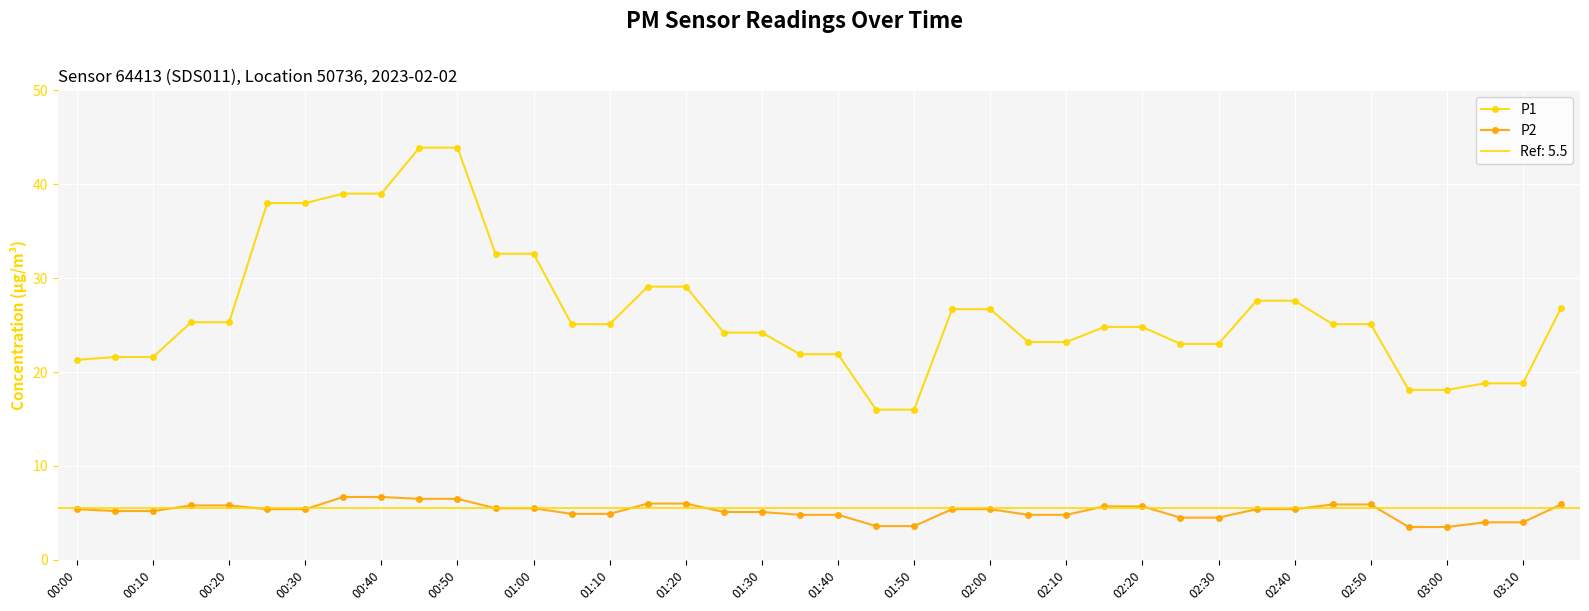

True or false: P2 has a value of 5.4 at 00:30.

True